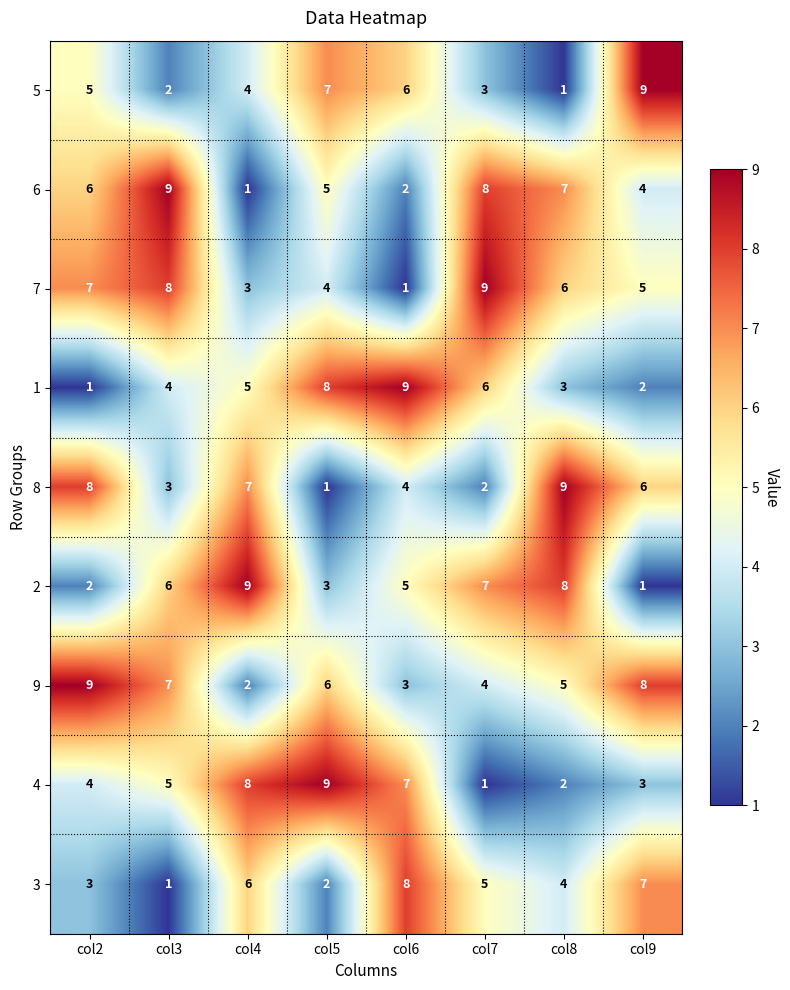

How many data points does each series have?

8